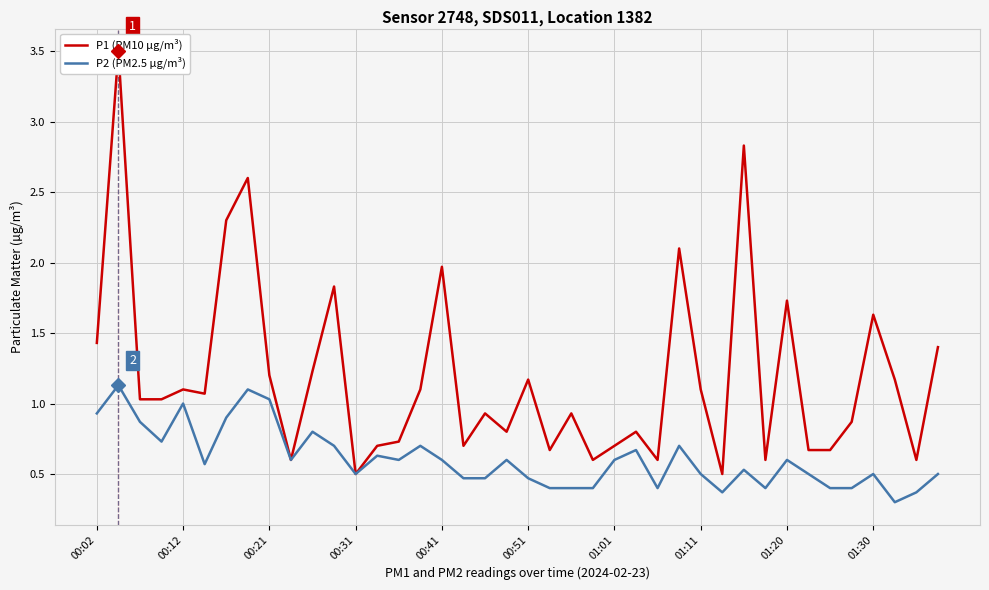

True or false: P2 (PM2.5 µg/m³) has a value of 0.9 at 00:02.

True